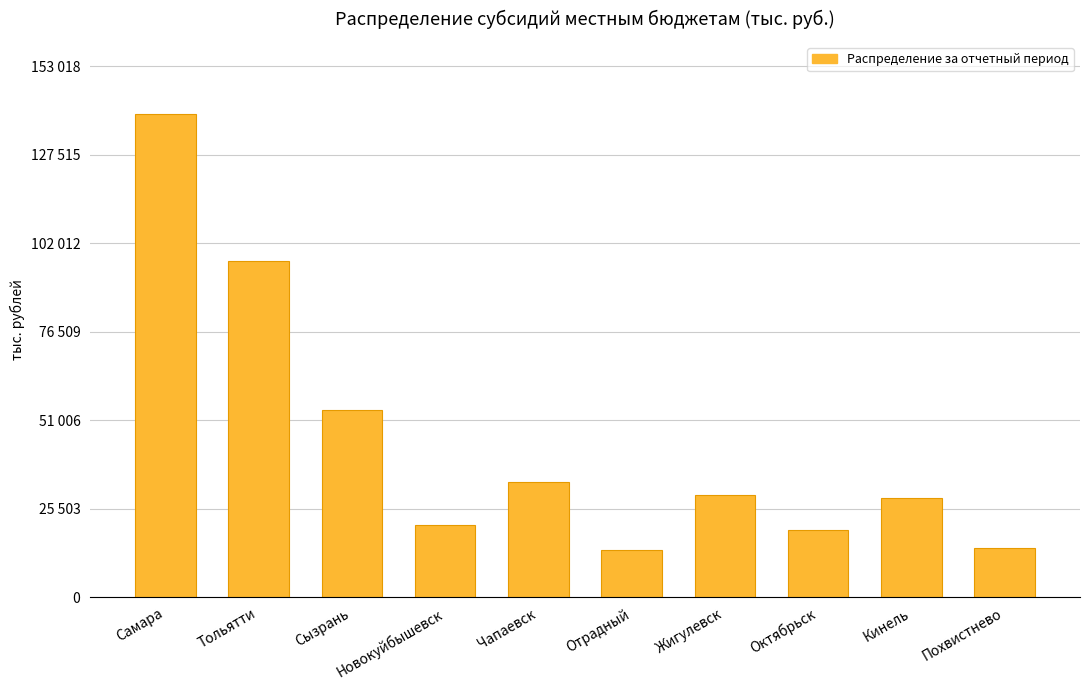

At which label does the data first exceed 29368?

Самара